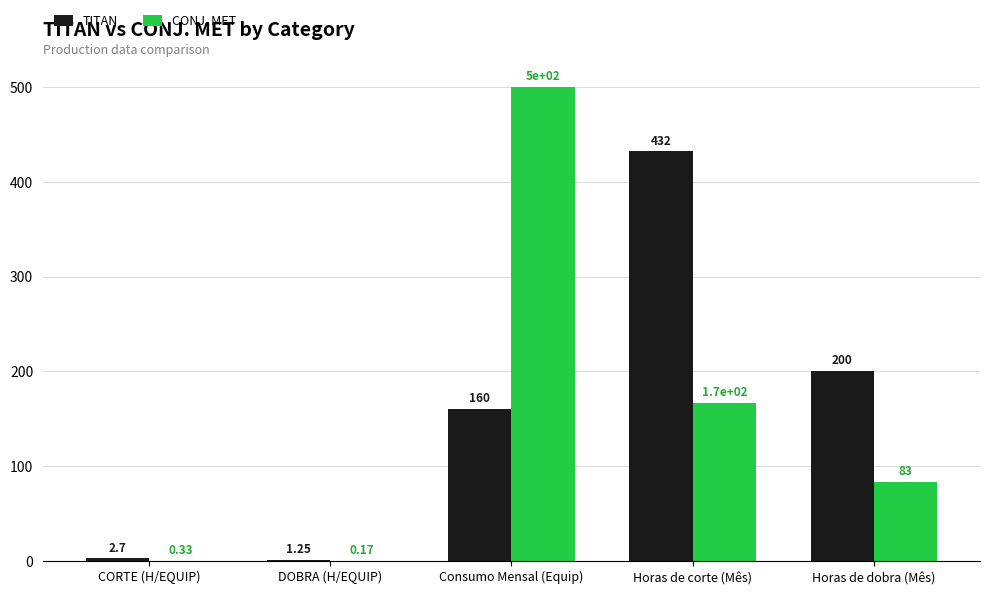

Between DOBRA (H/EQUIP) and Consumo Mensal (Equip), which series saw the biggest shift?

CONJ. MET